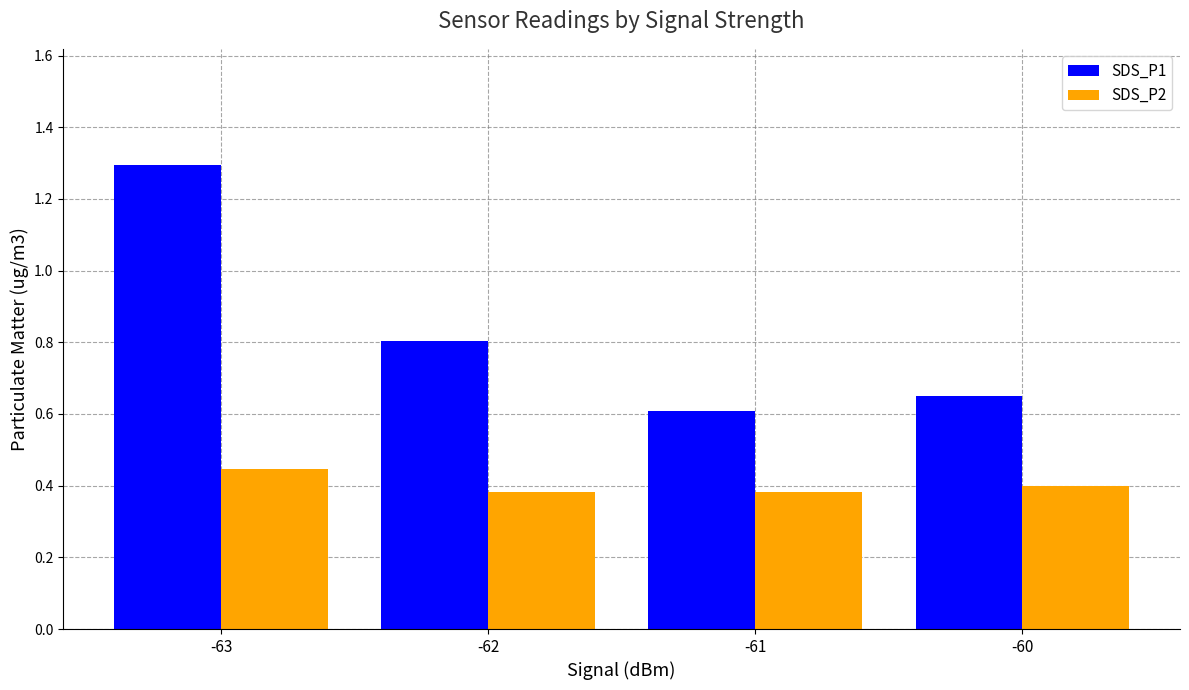

How many SDS_P1 values are between 0 and 1?

3